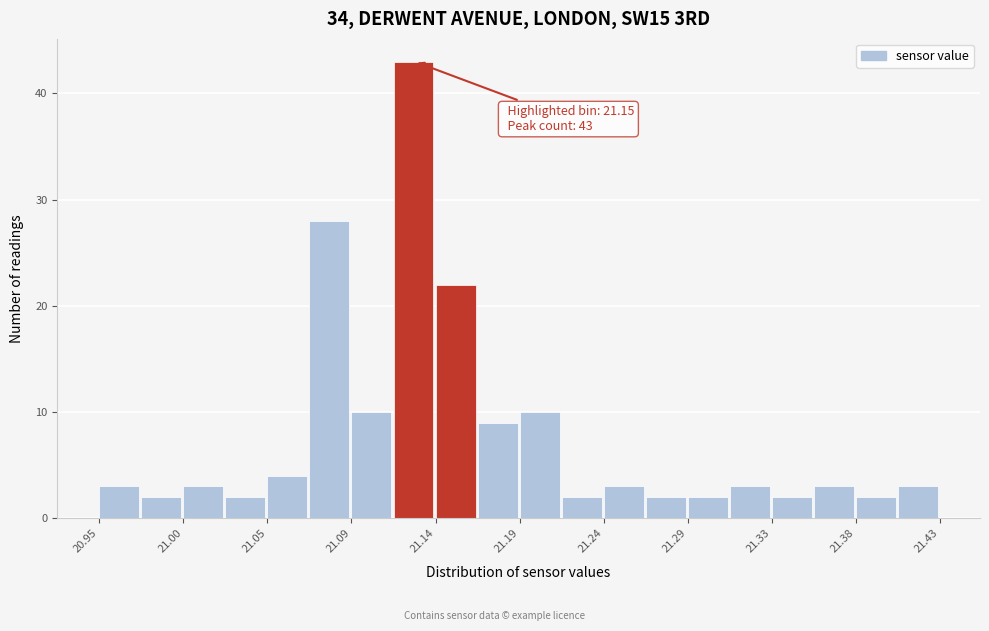

Over which range of the x-axis is the bar tallest?

21.118 to 21.142